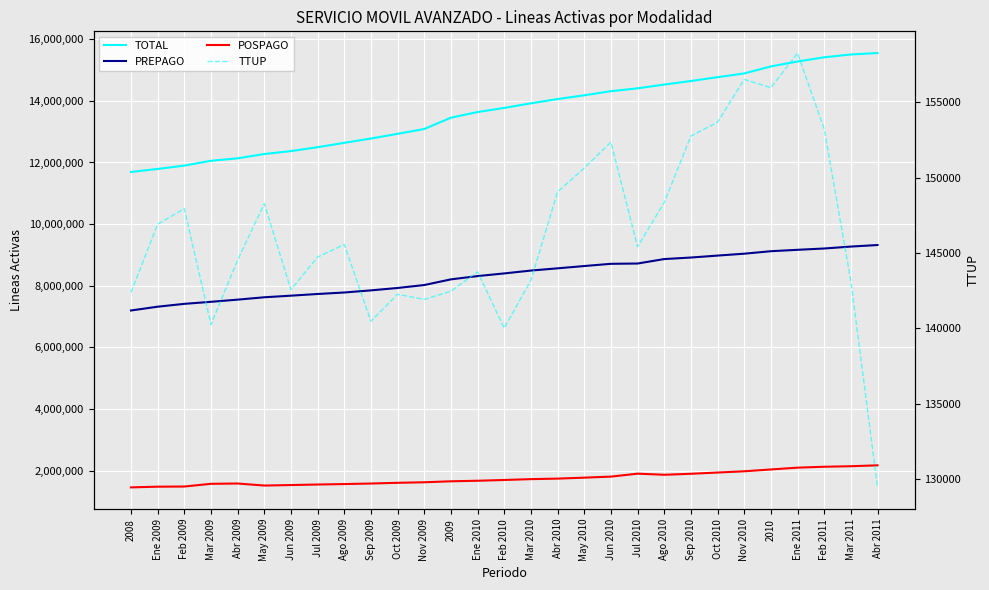

What is the label of the 3rd point from the right?

Feb 2011